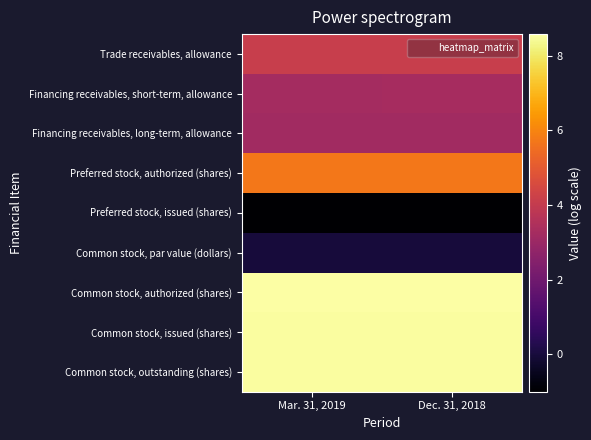

Rank the series by their maximum value, from highest to lowest.

Common stock, authorized (shares), Common stock, issued (shares), Common stock, outstanding (shares), Preferred stock, authorized (shares), Trade receivables, allowance, Financing receivables, short-term, allowance, Financing receivables, long-term, allowance, Common stock, par value (dollars), Preferred stock, issued (shares)